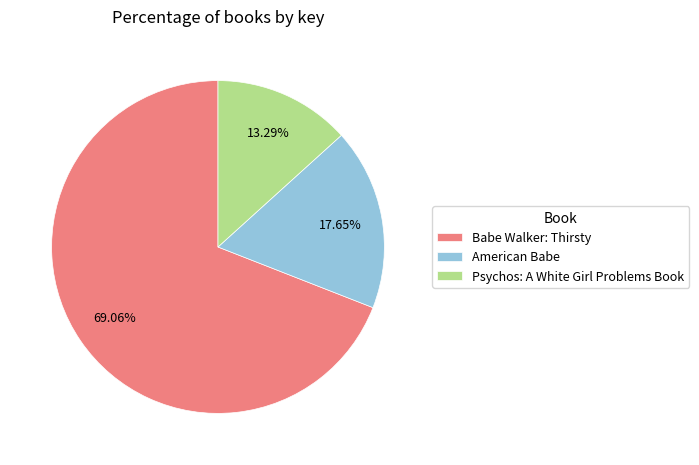

To the nearest percent, what is the combined percentage of Babe Walker: Thirsty and American Babe?

87%